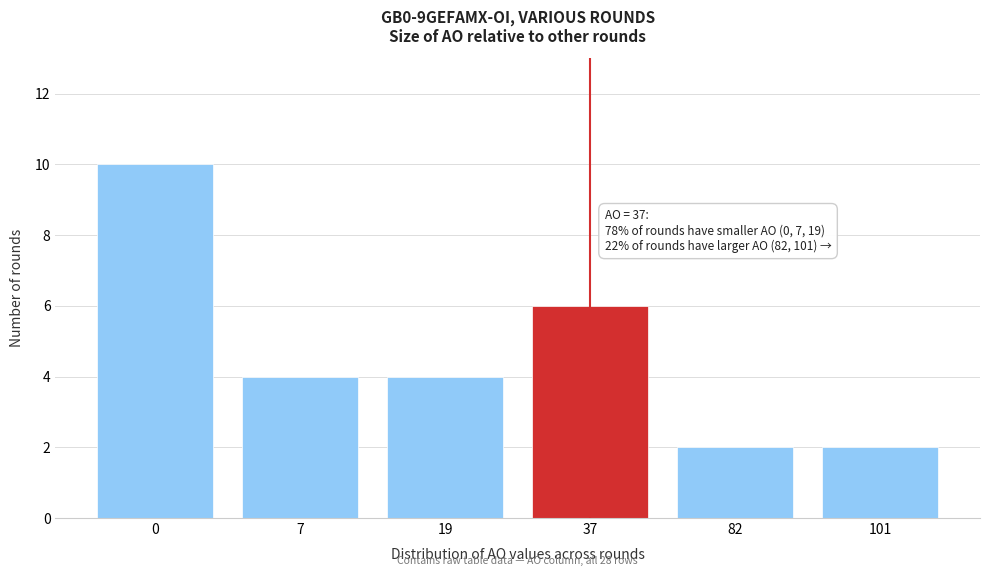

Reading left to right, extract all data points from this chart.

10	4	4	6	2	2